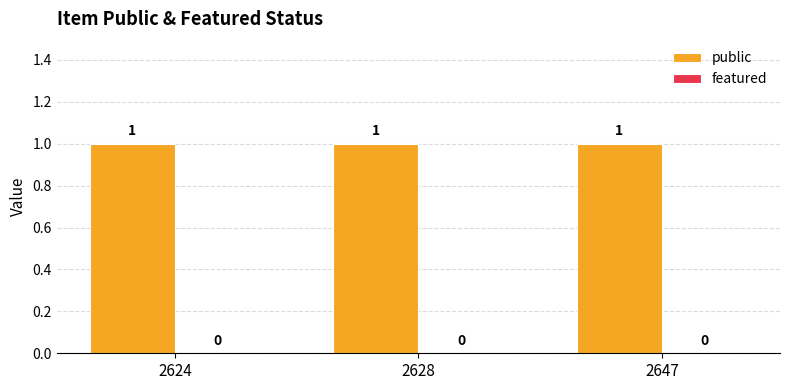

Count the number of categories in the chart.

3